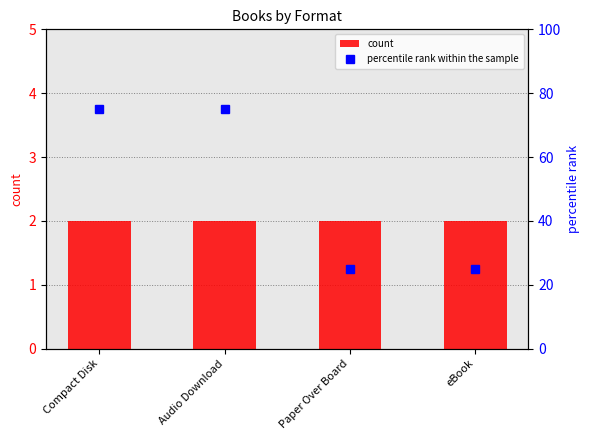

What is the approximate value of percentile rank within the sample at Paper Over Board, to the nearest 10?

20